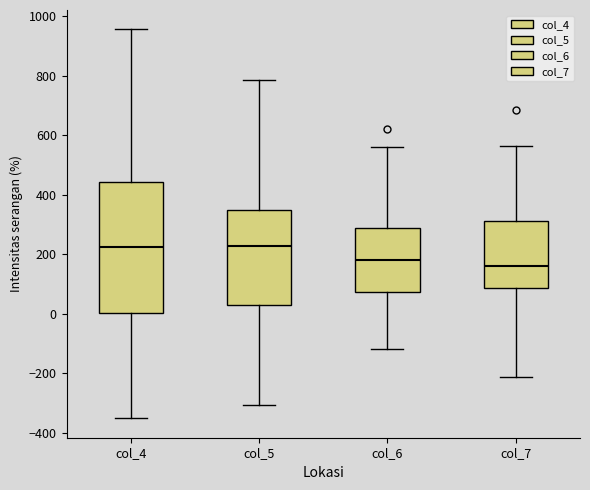

Where does the upper whisker of the box for col_6 end on the y-axis? The values are not printed on the chart, so give them approximately, as read against the axis.

560